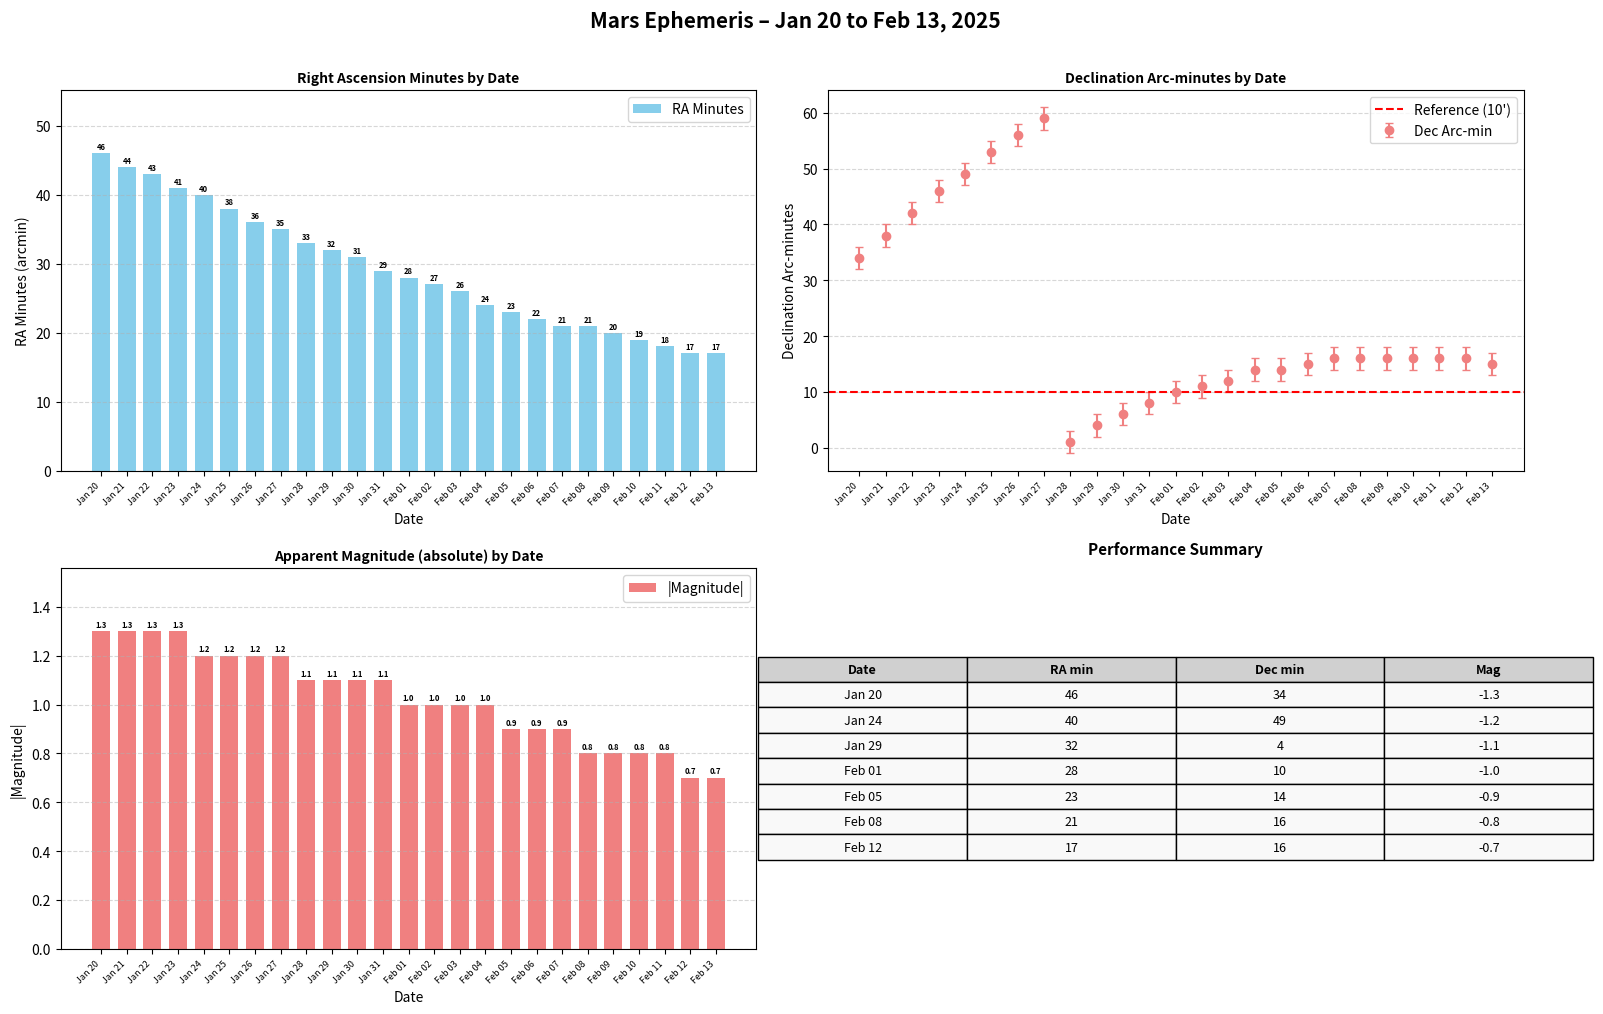

How many values in the Dec_min series exceed 16?

8